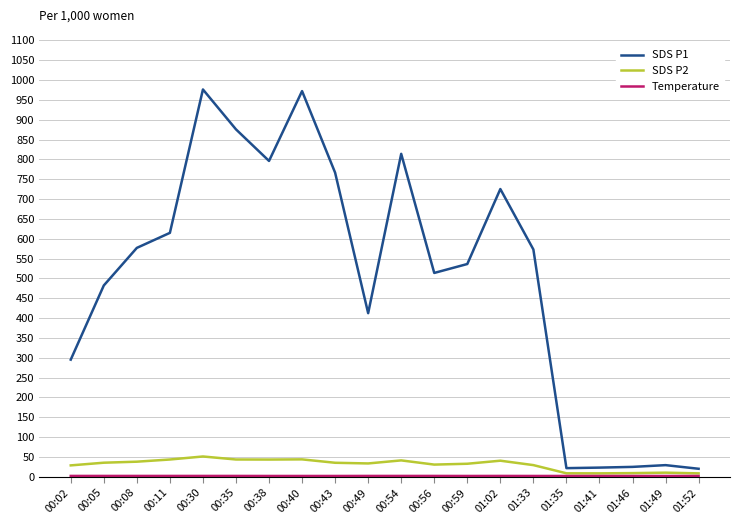

What is the minimum value shown in the chart?

2.1